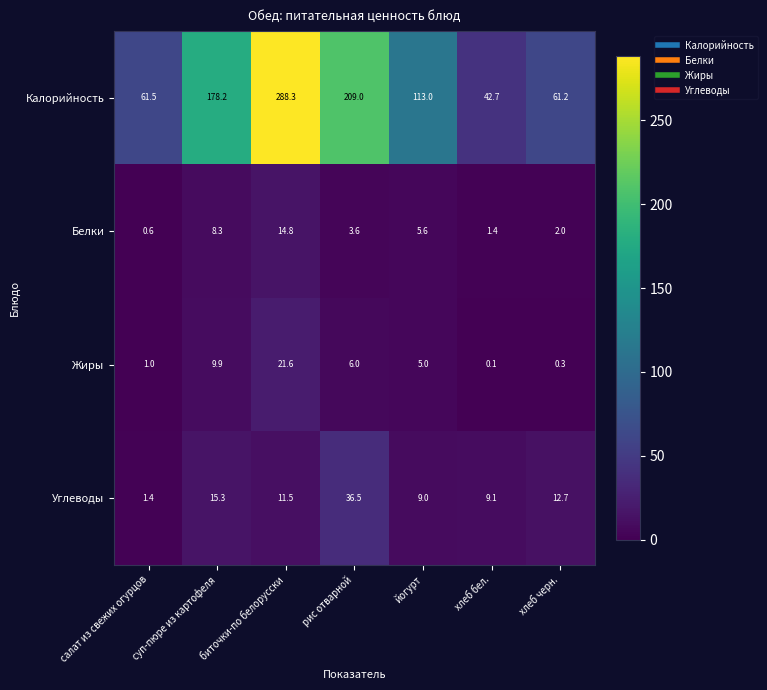

Rank the series by their maximum value, from highest to lowest.

Калорийность, Углеводы, Жиры, Белки